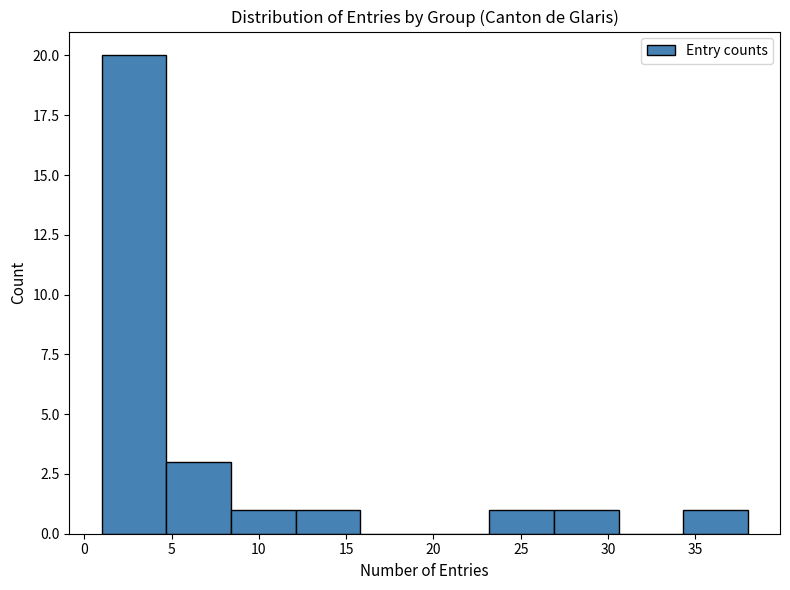

Reading left to right, transcribe this chart: for each bar, give the range it covers on the x-axis and its height. Neither the bar edges nor the heights are printed on the chart, so give them approximately, as read against the axes.

1.0 to 4.7: 20
4.7 to 8.4: 3
8.4 to 12.1: 1
12.1 to 15.8: 1
15.8 to 19.5: 0
19.5 to 23.2: 0
23.2 to 26.9: 1
26.9 to 30.6: 1
30.6 to 34.3: 0
34.3 to 38.0: 1